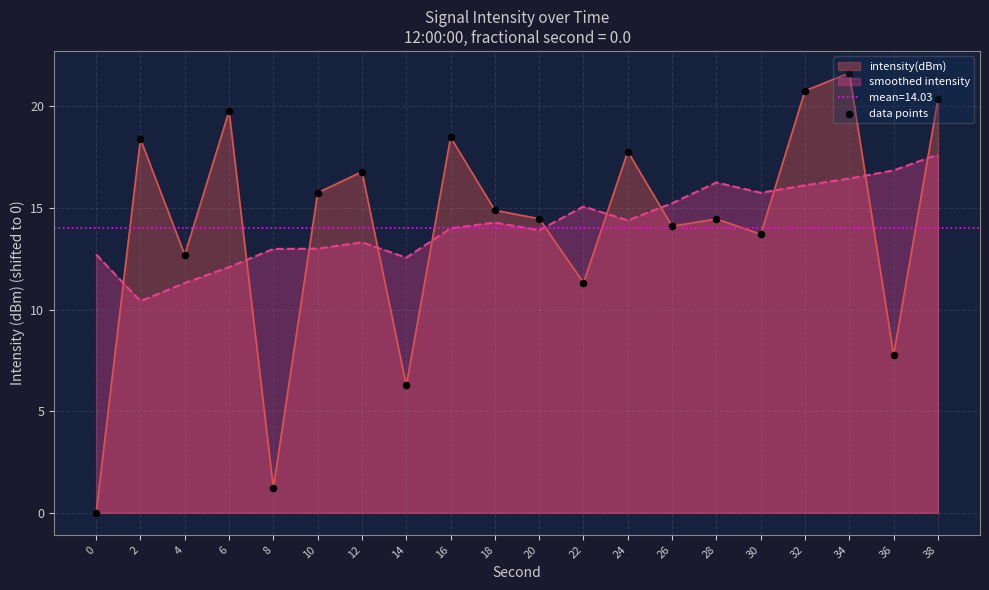

What is the ratio of the value at 14 to the value at 30?

0.5